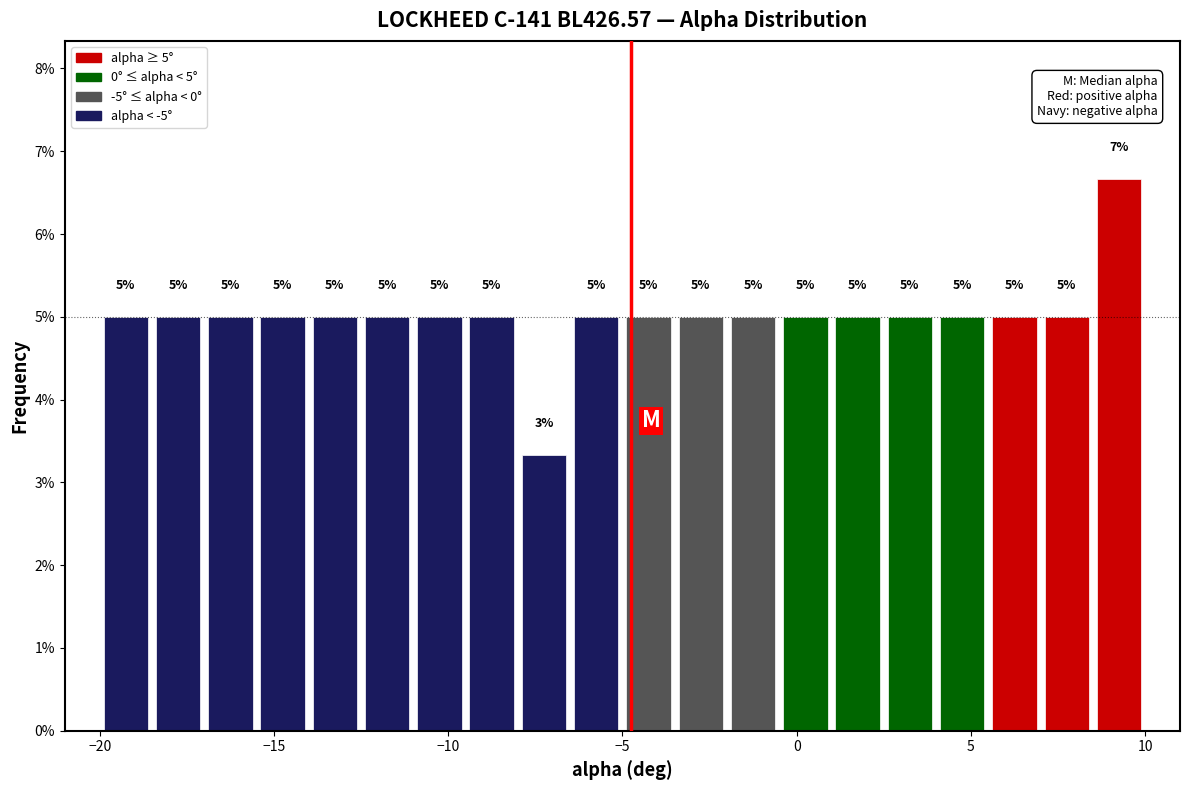

Around what value on the x-axis is the tallest bar? Give the approximate position of its centre, as read against the axis.

9.5